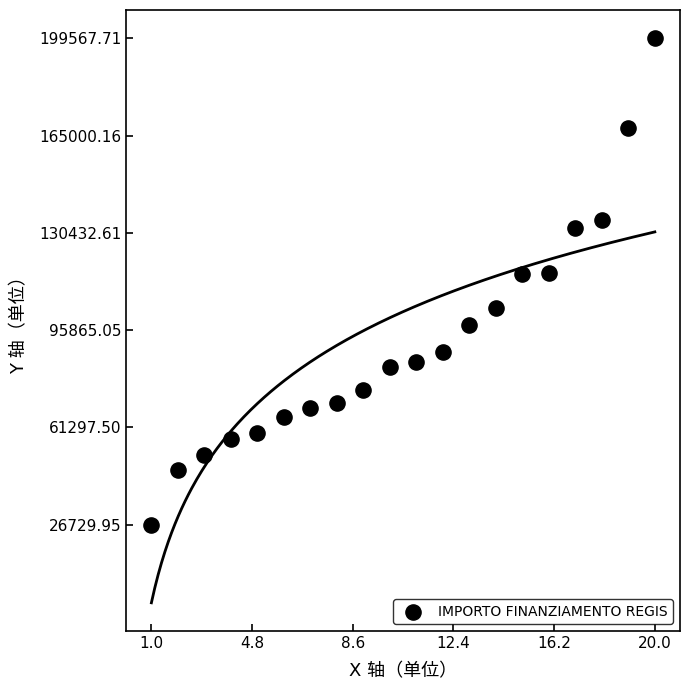

What is the range of X values (max minus min)?

19.0